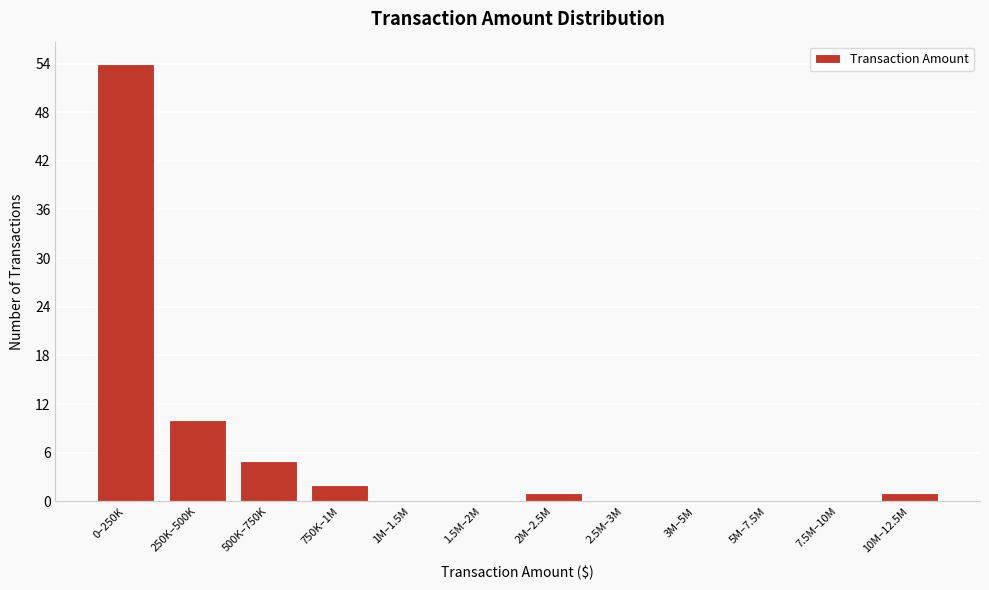

Reading right to left, transcribe all the data shown in this chart.

10M–12.5M=1	7.5M–10M=0	5M–7.5M=0	3M–5M=0	2.5M–3M=0	2M–2.5M=1	1.5M–2M=0	1M–1.5M=0	750K–1M=2	500K–750K=5	250K–500K=10	0–250K=54